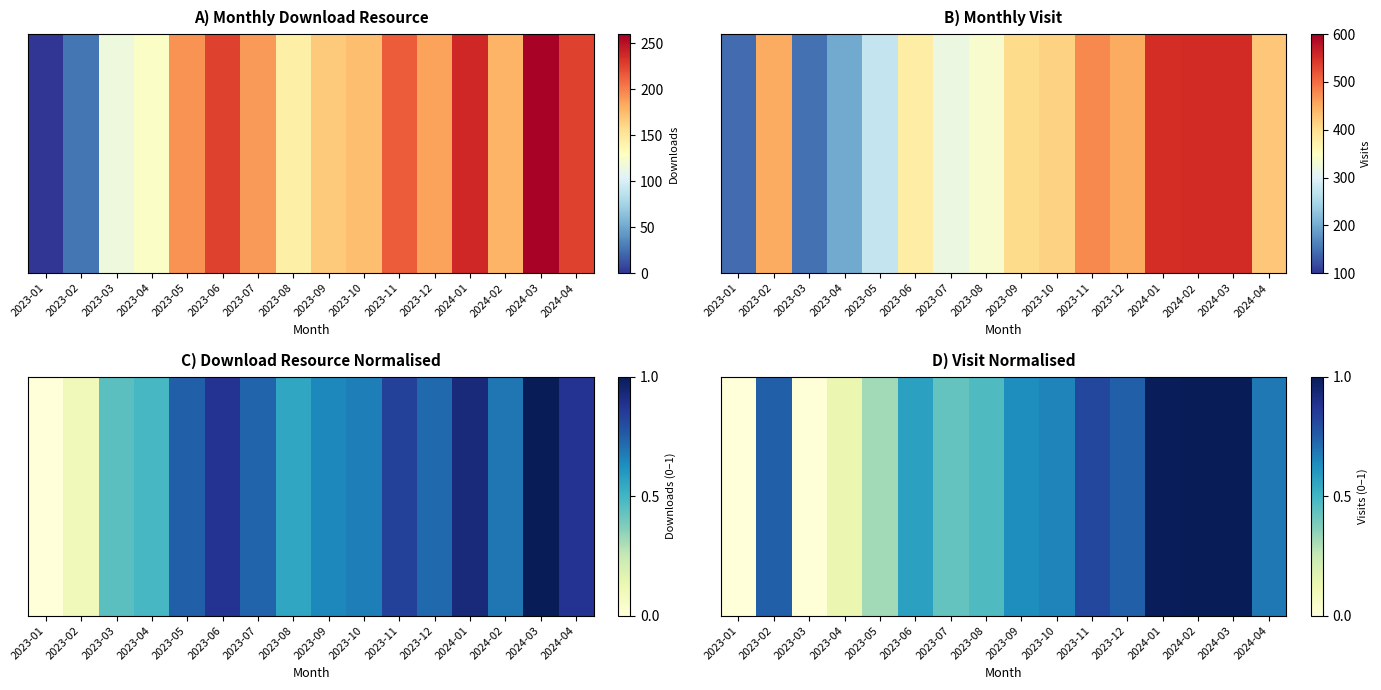

Reading left to right, extract all data points from this chart.

0.0	0.7	0.0	0.1	0.3	0.6	0.4	0.5	0.6	0.7	0.8	0.7	1.0	1.0	1.0	0.7